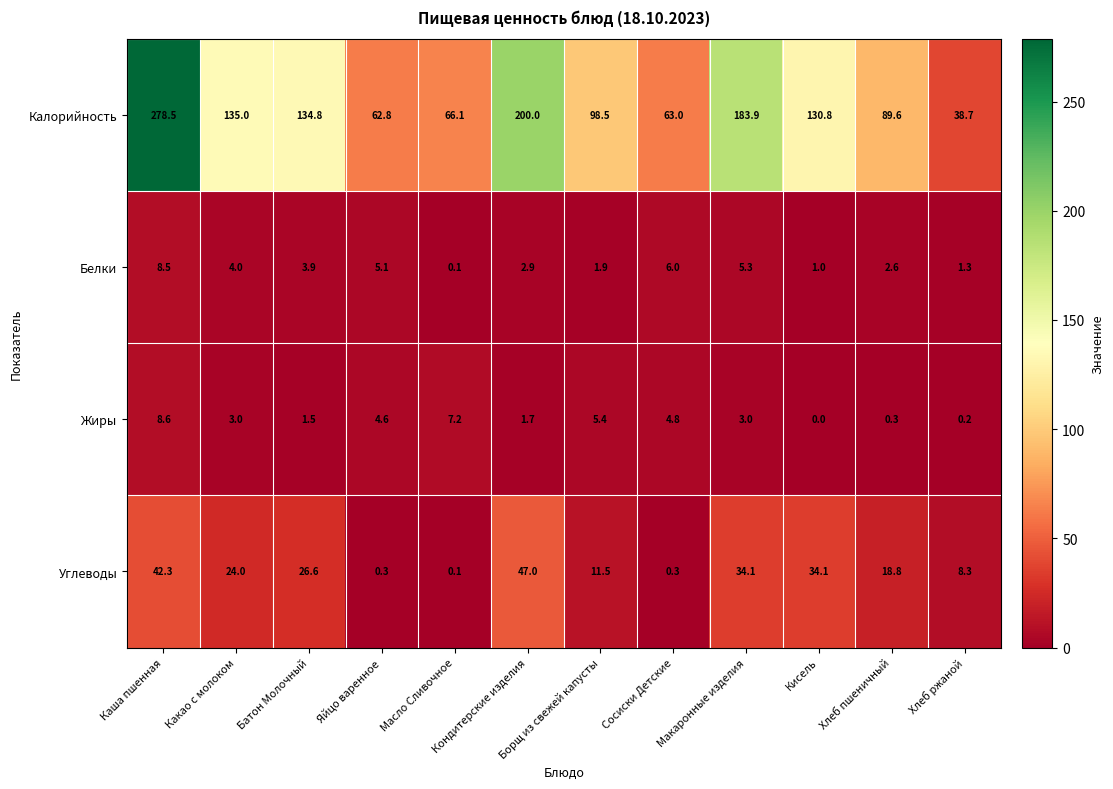

What is the difference between the maximum and second lowest values in the Углеводы series?

46.7